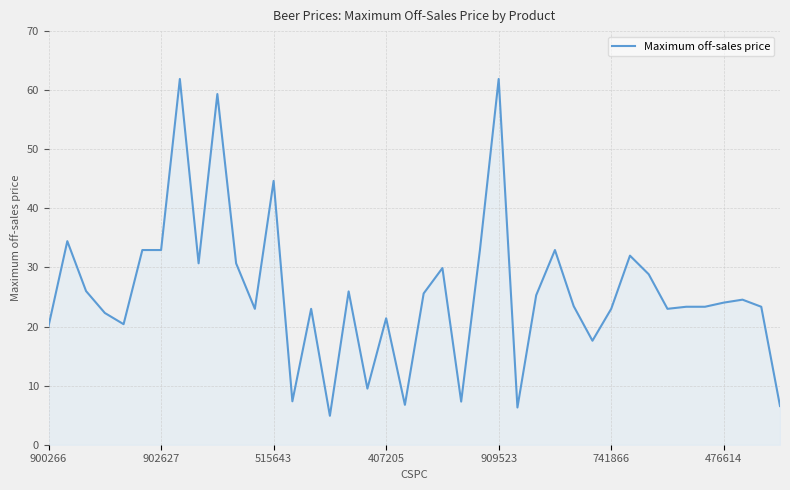

What is the difference between the maximum and minimum values?

57.0